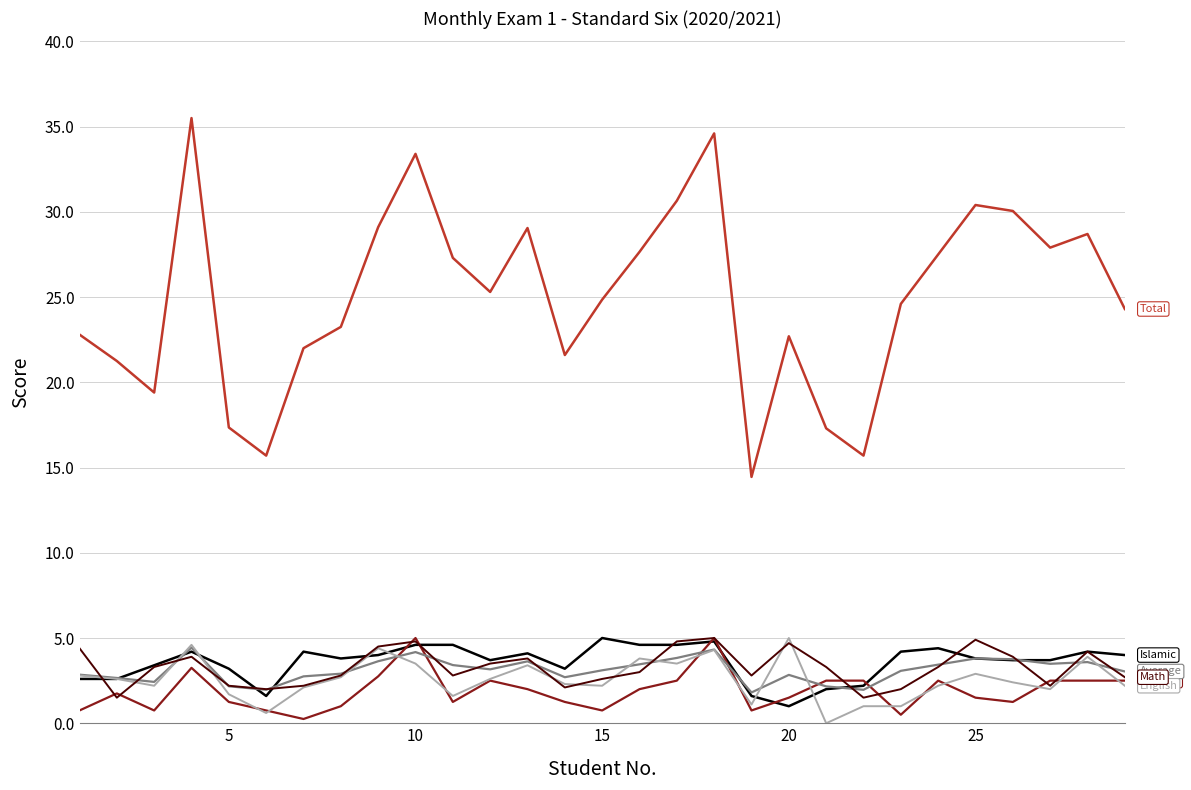

What is the maximum value shown in the chart?

35.5